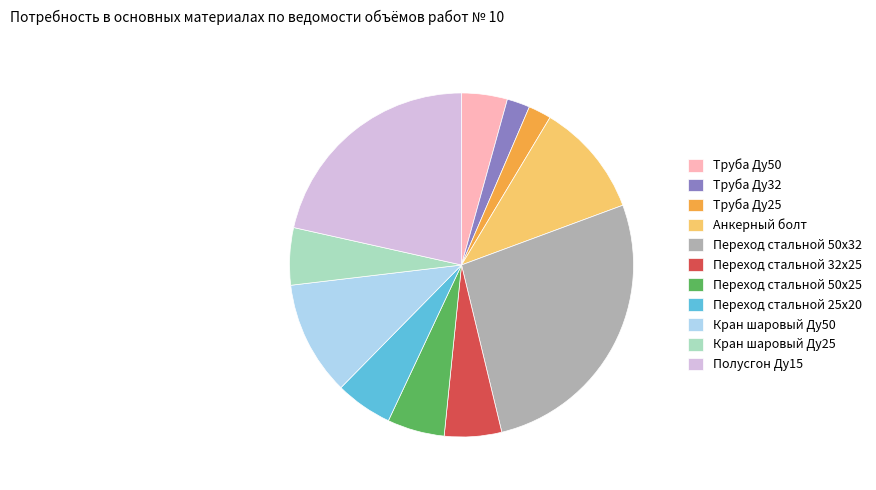

Is the sum of Полусгон Ду15 and Переход стальной 25х20 greater than half?

No